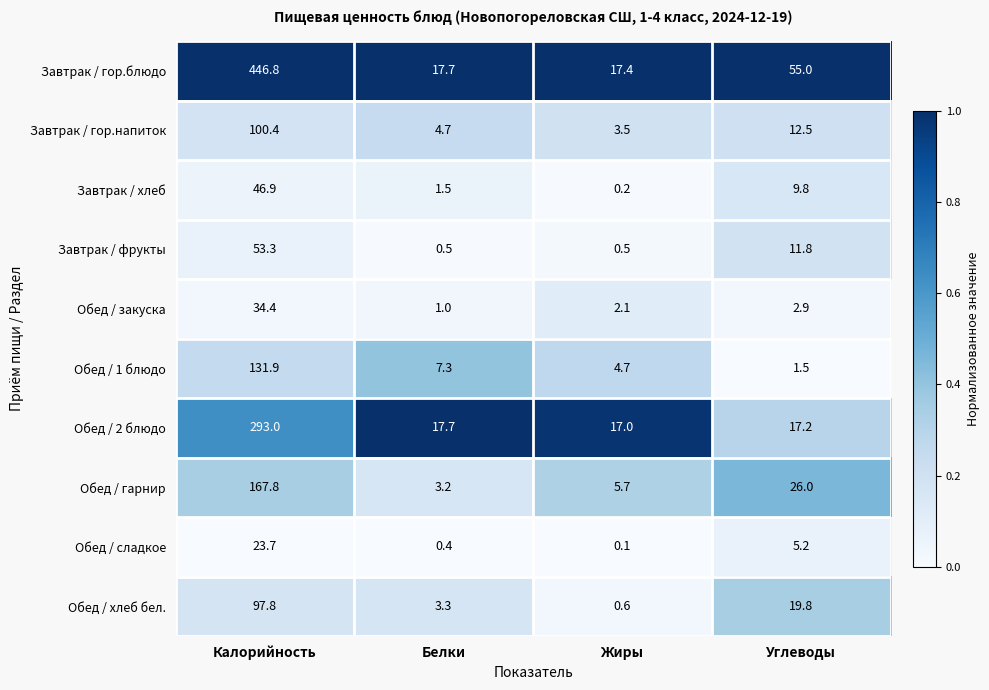

At how many categories does at least one series exceed 0?

4